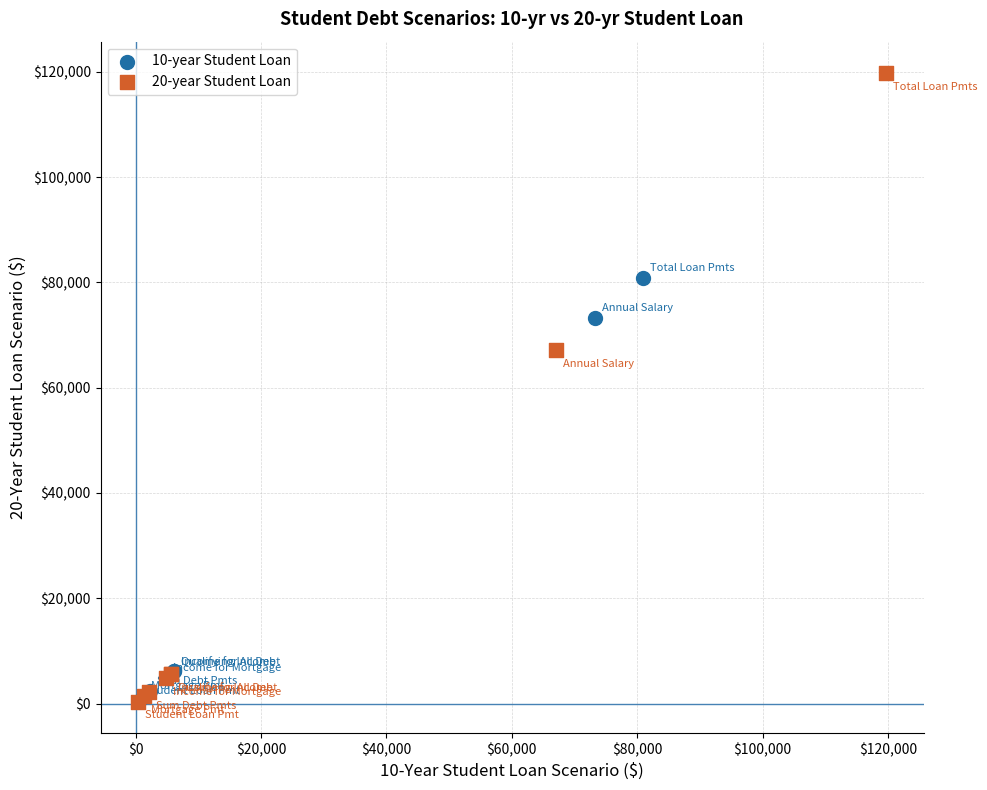

Which series has the widest spread of Y values?

20-year Student Loan